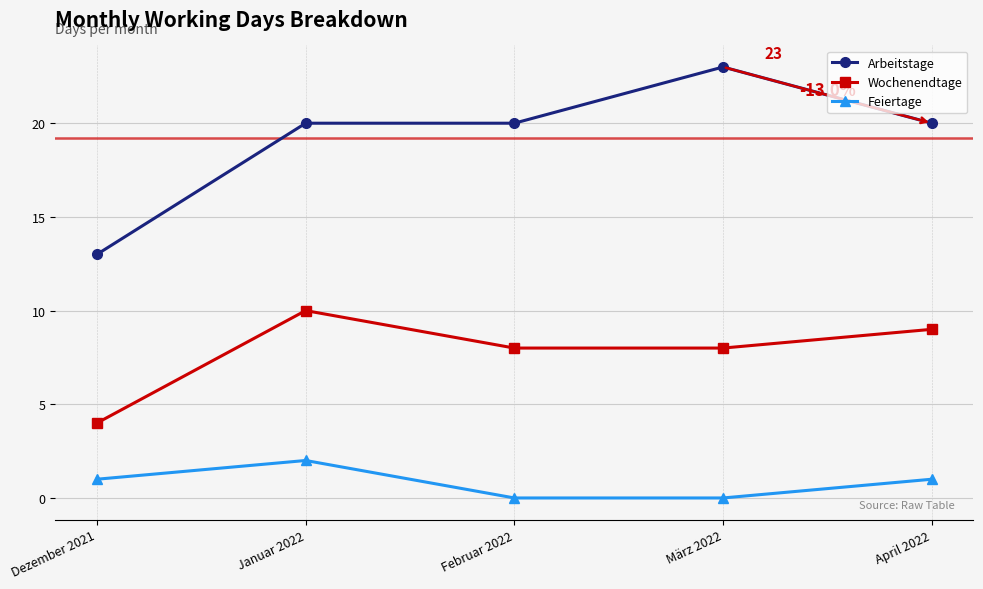

Which series has the widest spread of values?

Arbeitstage